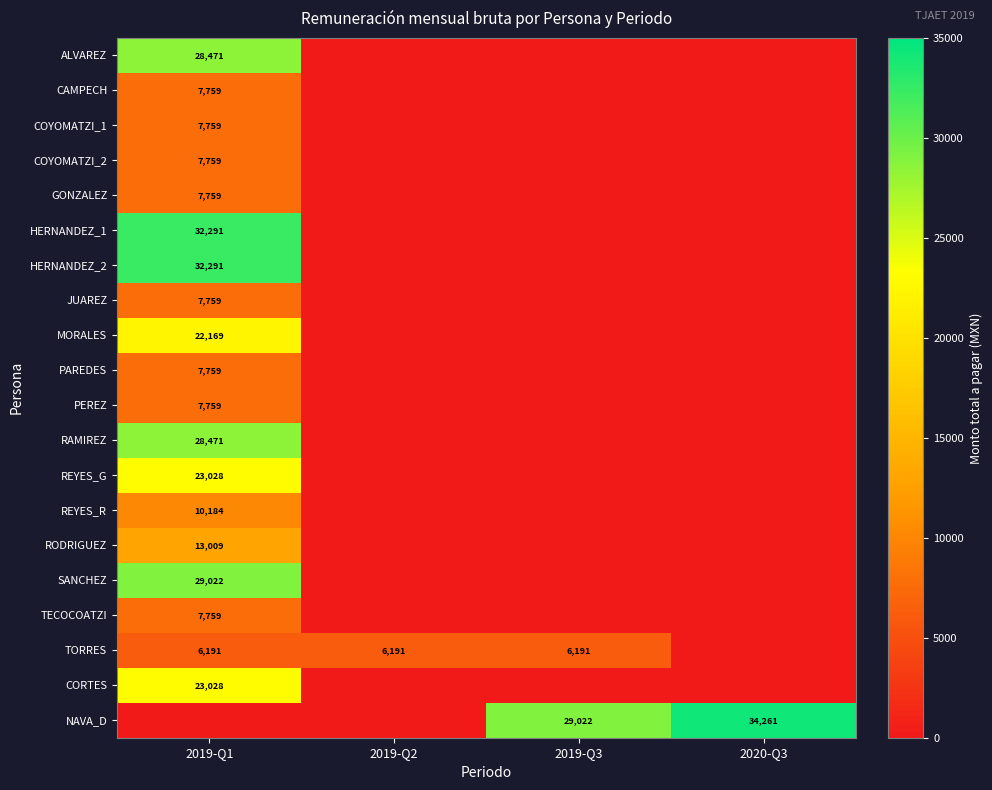

True or false: JUAREZ has a value of 7759 at 2019-Q1.

True